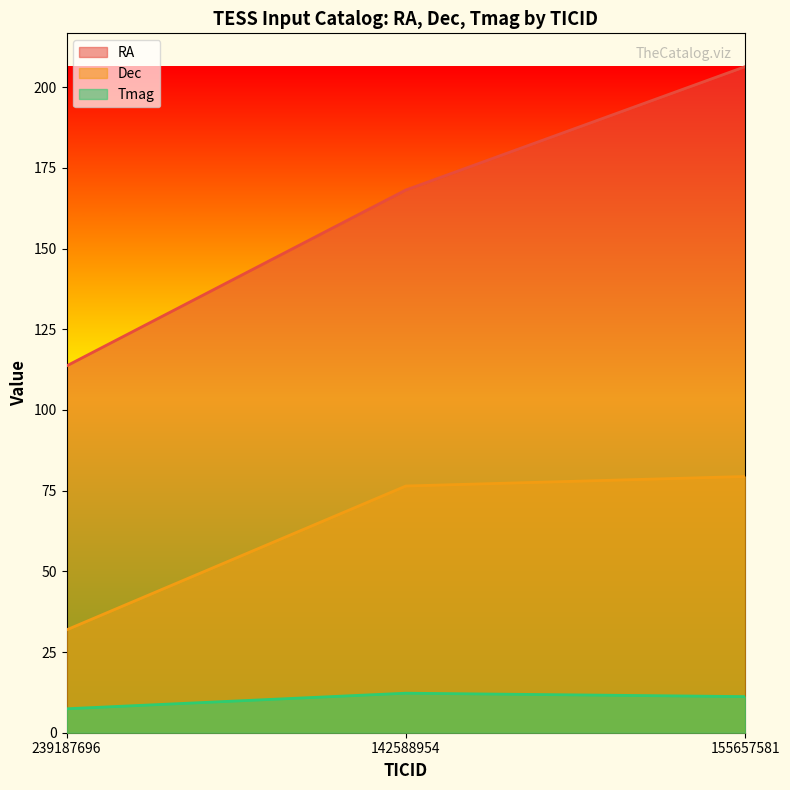

How many data points in RA are above 168?

2